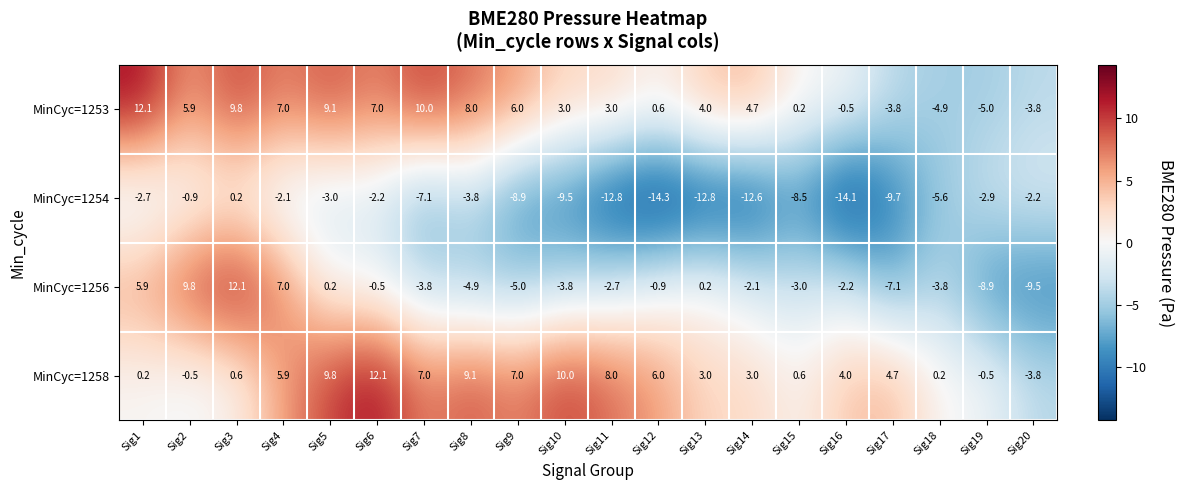

Which label corresponds to the smallest value in the chart?

Sig12